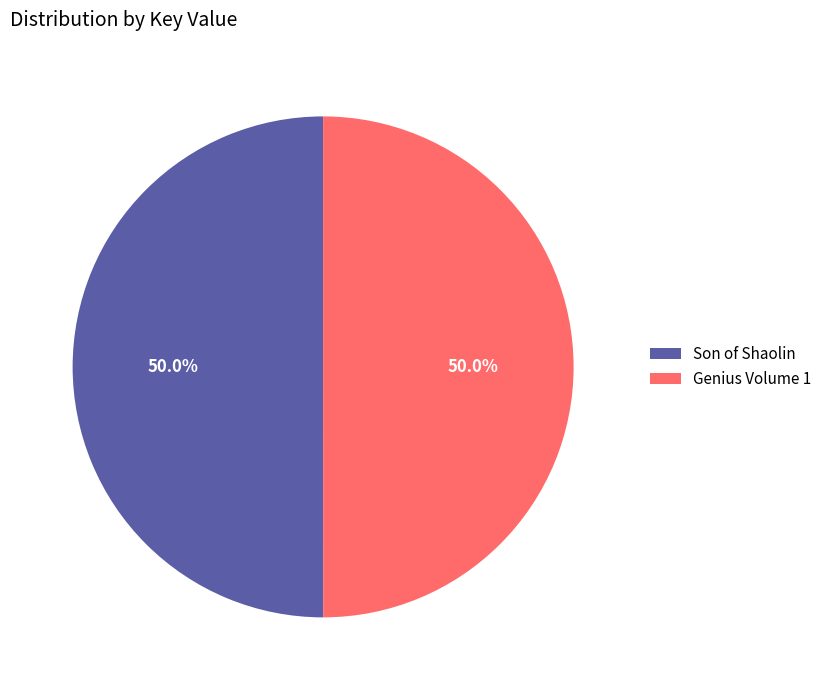

True or false: Son of Shaolin accounts for 50% of the total.

True